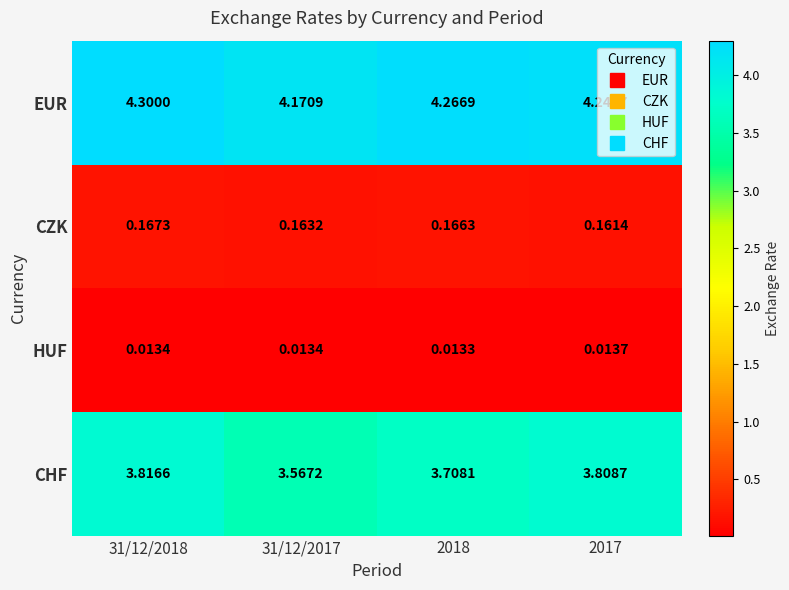

Which series has the largest total across all categories?

EUR